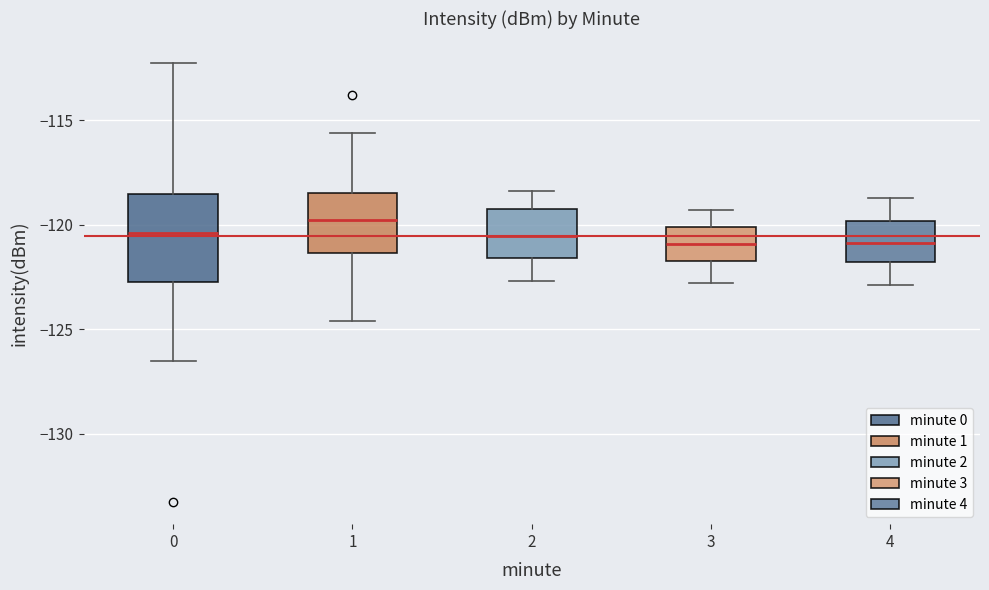

Comparing the boxes themselves (not the whiskers), which one is the tallest?

0